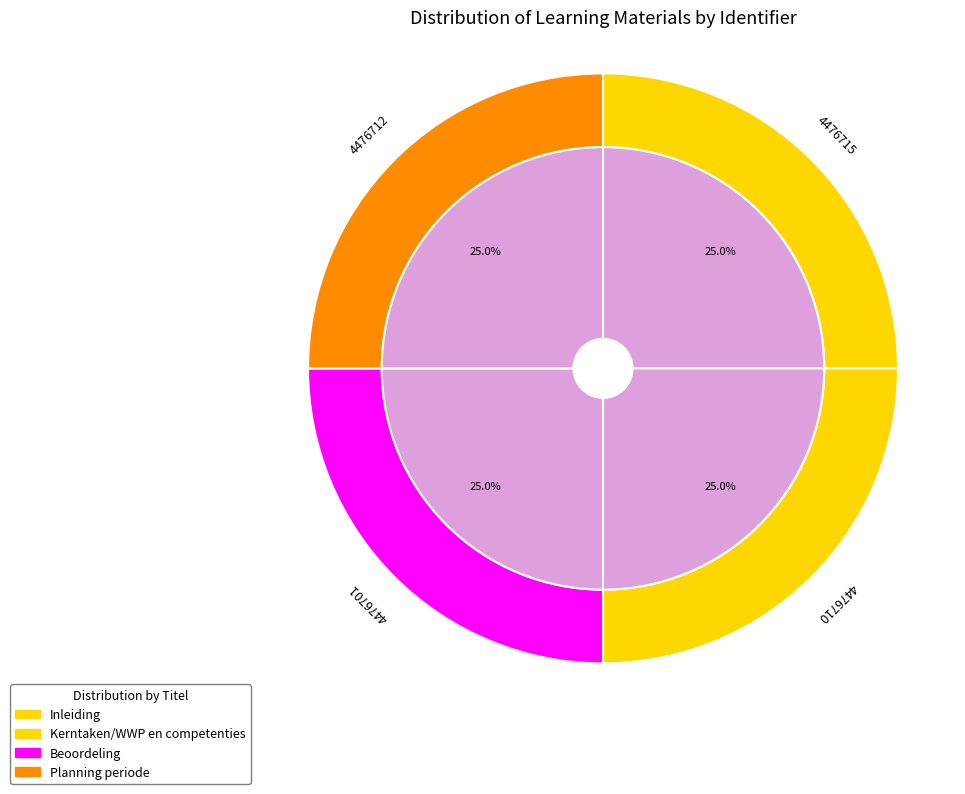

Between Planning periode and Inleiding, which is larger?

Inleiding